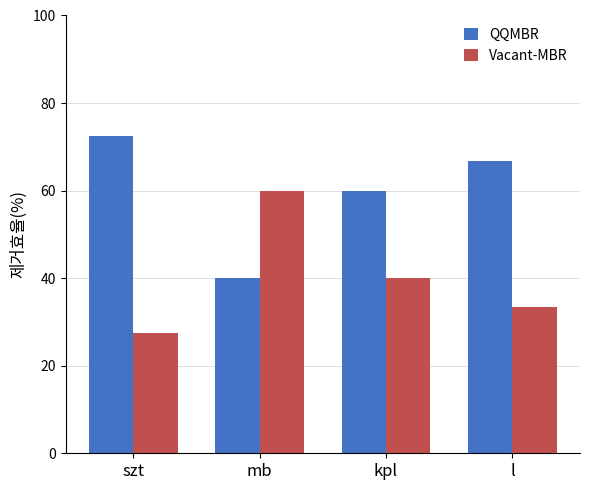

Are the bars horizontal?

No